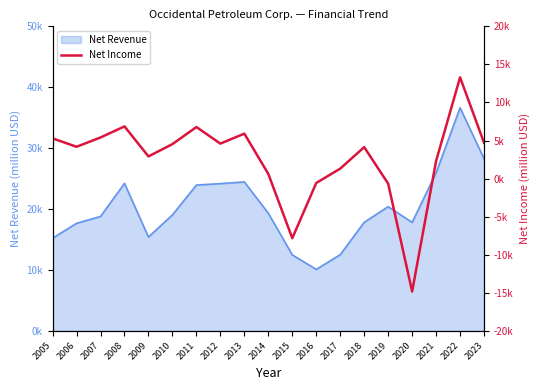

Reading right to left, what are all the values shown in this chart?

2023=4696	2022=13304	2021=2322	2020=-14831	2019=-667	2018=4131	2017=1311	2016=-574	2015=-7829	2014=616	2013=5903	2012=4598	2011=6771	2010=4530	2009=2915	2008=6857	2007=5400	2006=4182	2005=5281